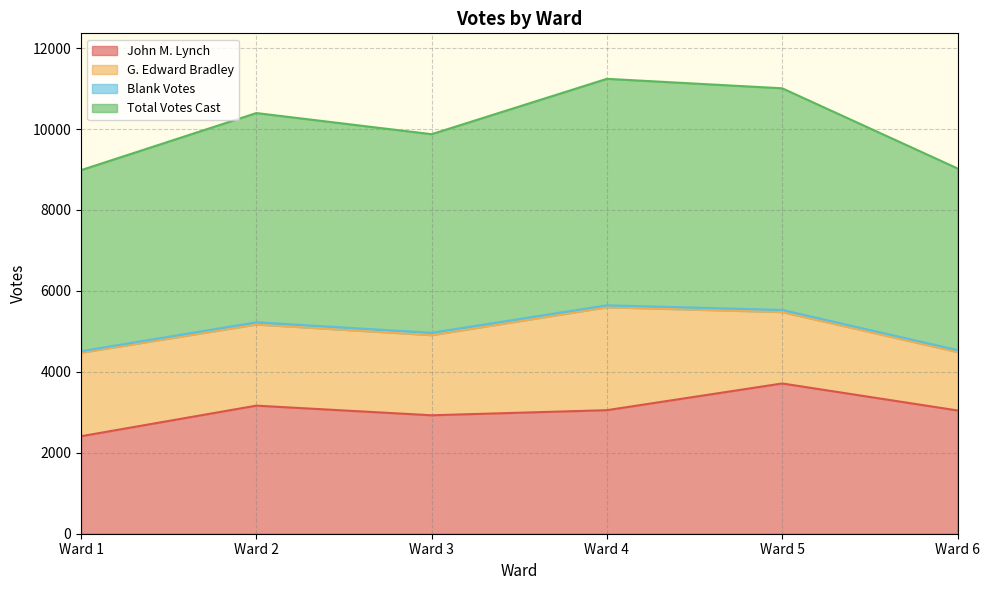

What is the maximum value for John M. Lynch?

3713